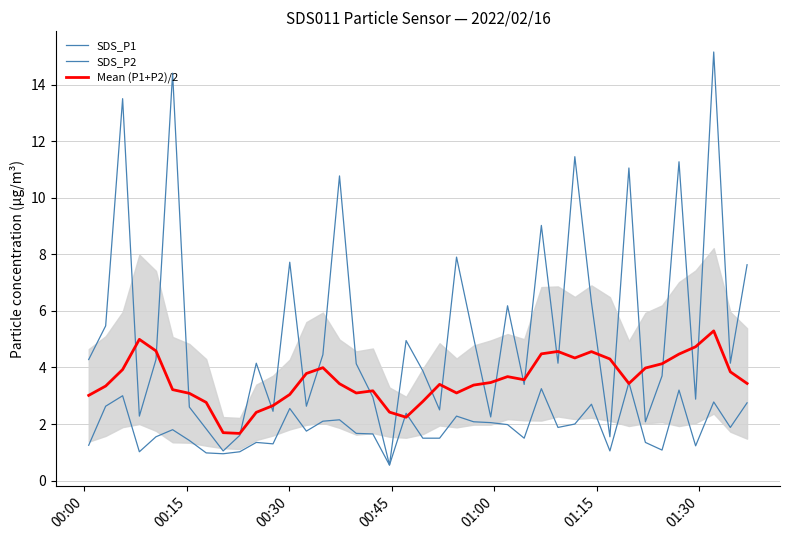

Rank the series by their average value, from lowest to highest.

SDS_P2, Mean (P1+P2)/2, SDS_P1